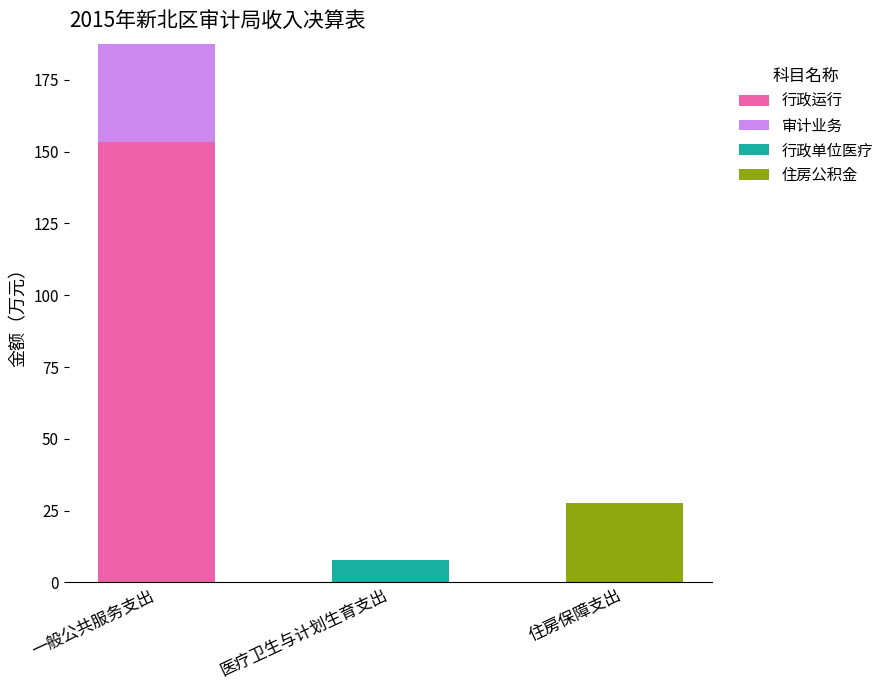

Is it true that 行政运行 equals 254.4 at 一般公共服务支出?

False